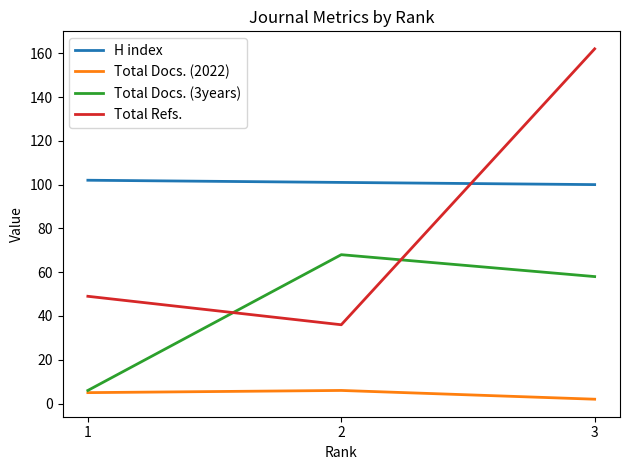

At which label does Total Refs. reach its peak?

3